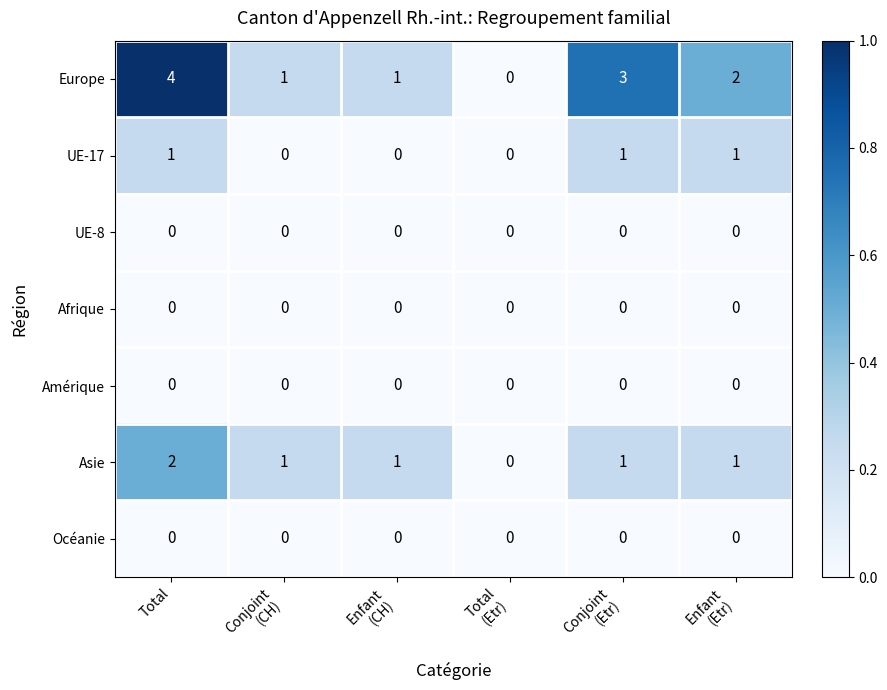

How many series are shown in this chart?

7